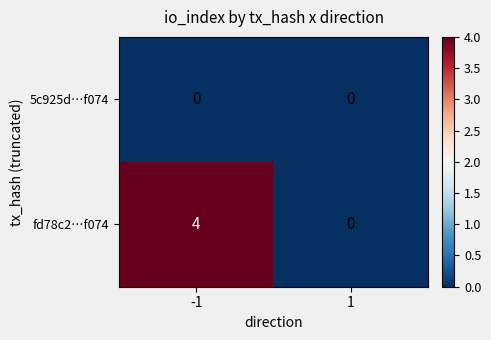

What is the greatest value displayed?

4